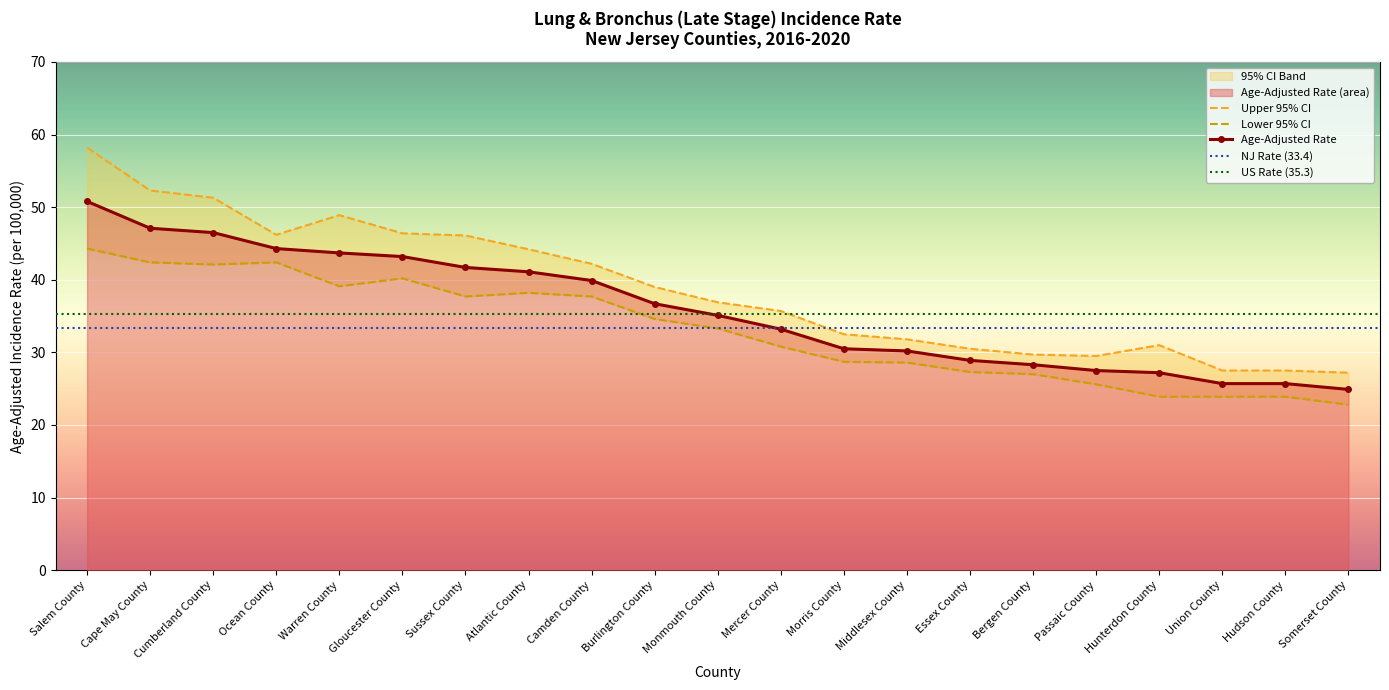

What position from the right is Somerset County?

1